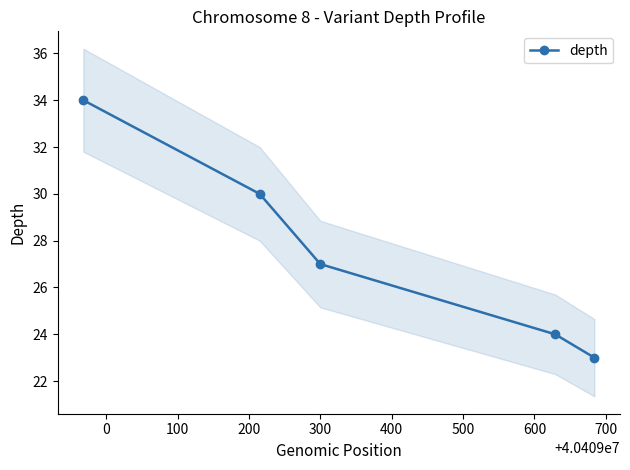

What is the average value?

28